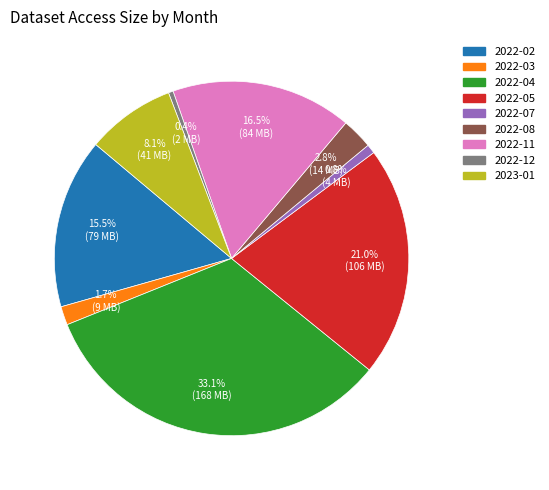

What percentage is NOT represented by 2022-07?

99.2%